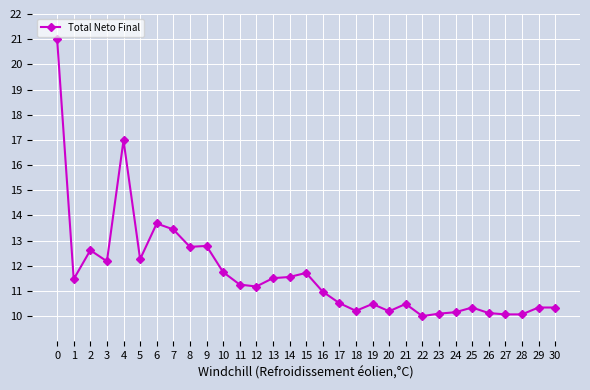

What is the smallest value displayed?

10.0